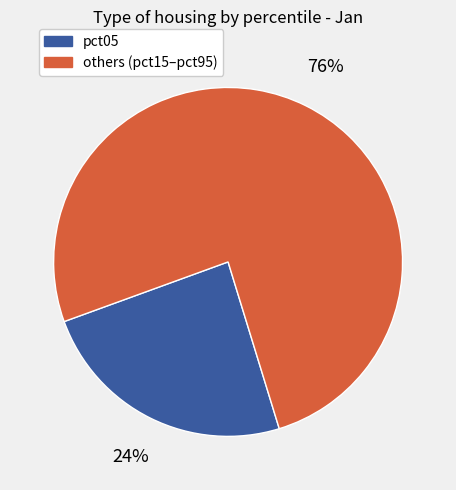

To the nearest percent, what is the difference between the largest and smallest slice percentages?

52%